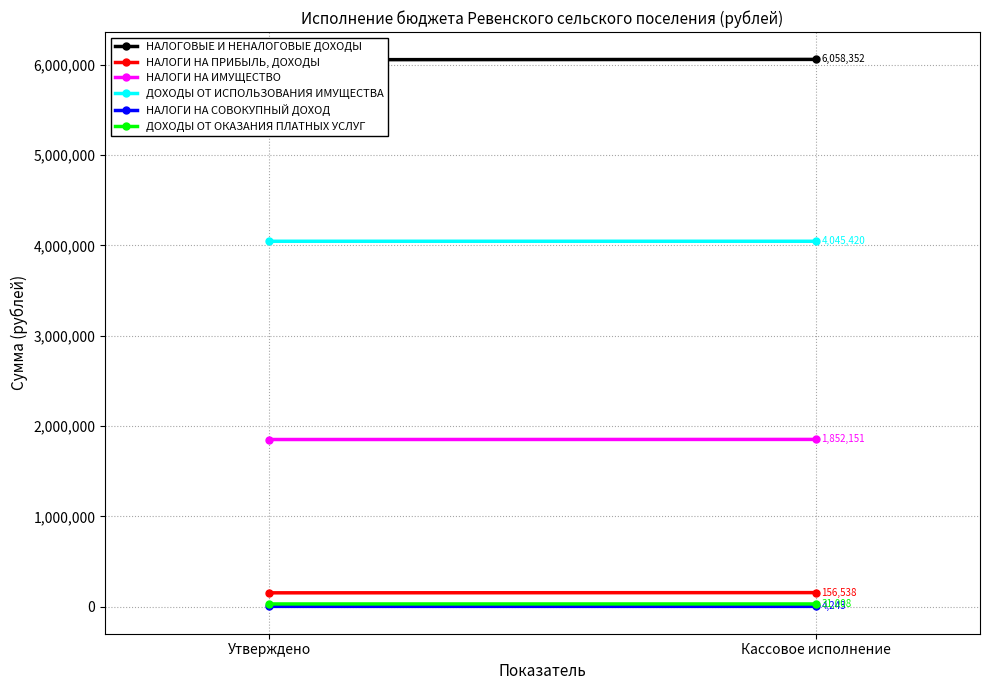

What is the value of the НАЛОГИ НА ИМУЩЕСТВО point at the 1st from the left?

1851100.0